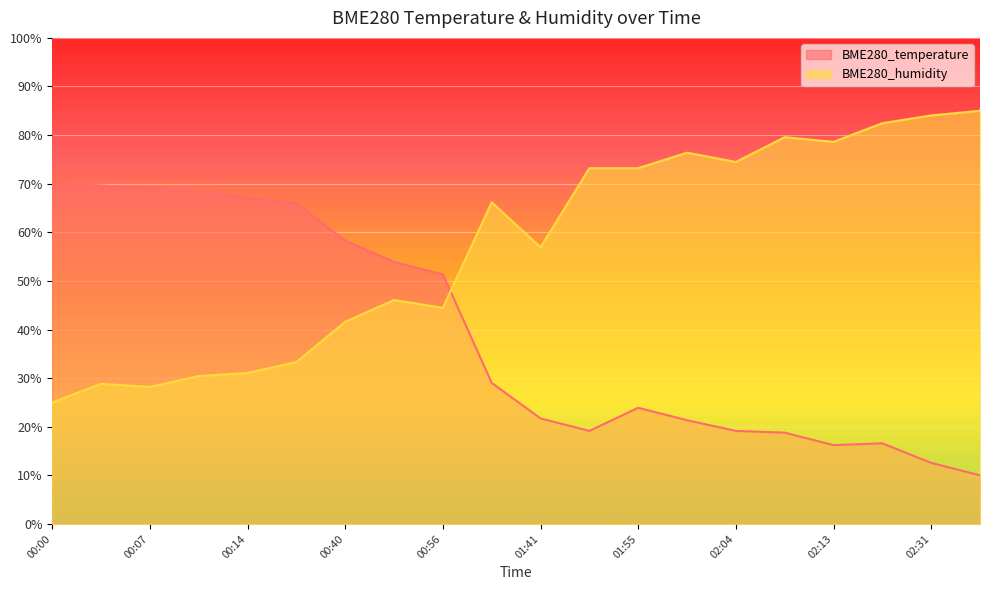

What is the difference between the BME280_humidity values at 00:07 and 02:04?

46.3